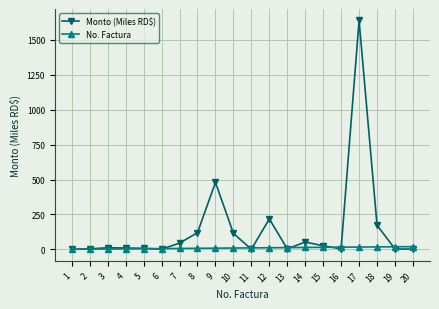

What is the maximum value shown in the chart?

1638.9